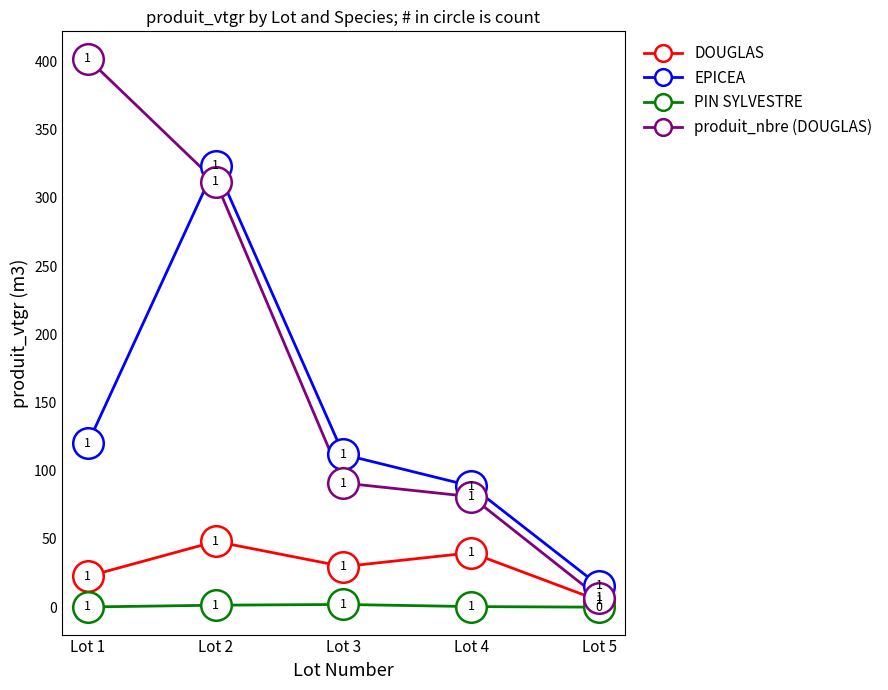

Rank the series at Lot 1 from lowest to highest value.

PIN SYLVESTRE, DOUGLAS, EPICEA, produit_nbre (DOUGLAS)